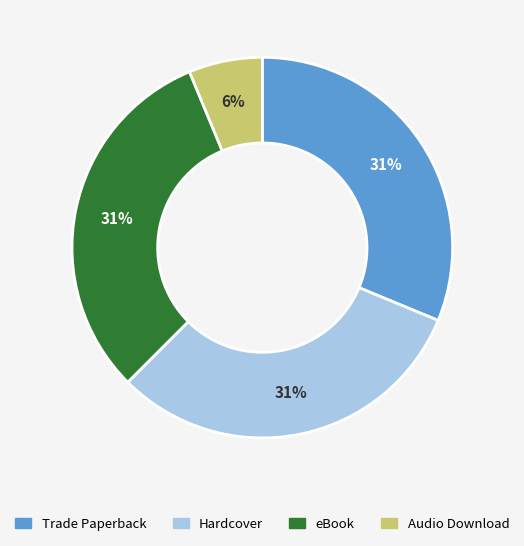

Is Trade Paperback the majority of the pie?

No